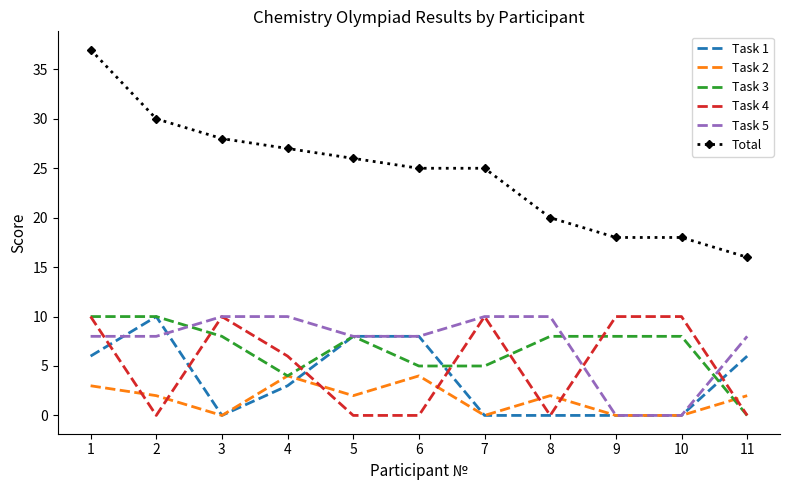

True or false: Task 2 and Total cross at least once.

False